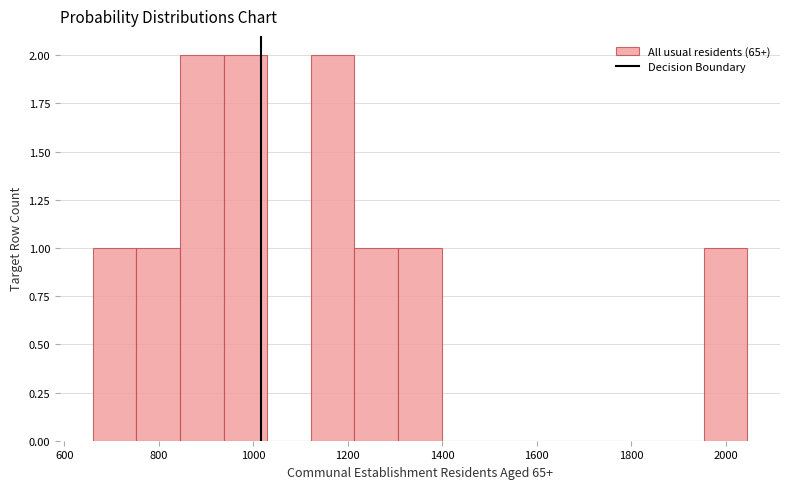

What is the height of the bar covering 1120 to 1220 on the x-axis? Neither the bar edges nor the heights are printed on the chart, so give them approximately, as read against the axes.

2